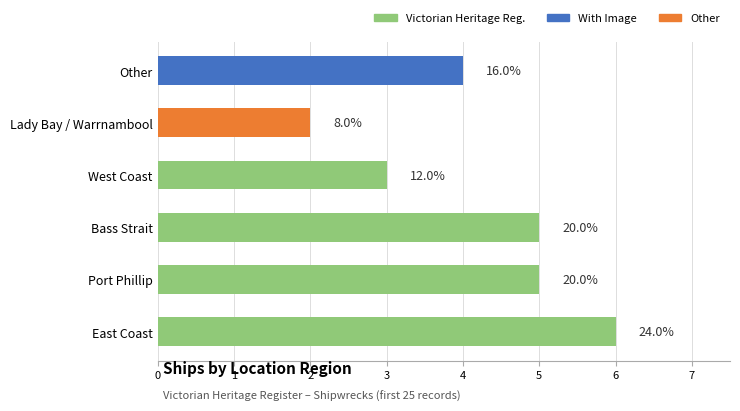

How many bars are there in total?

6